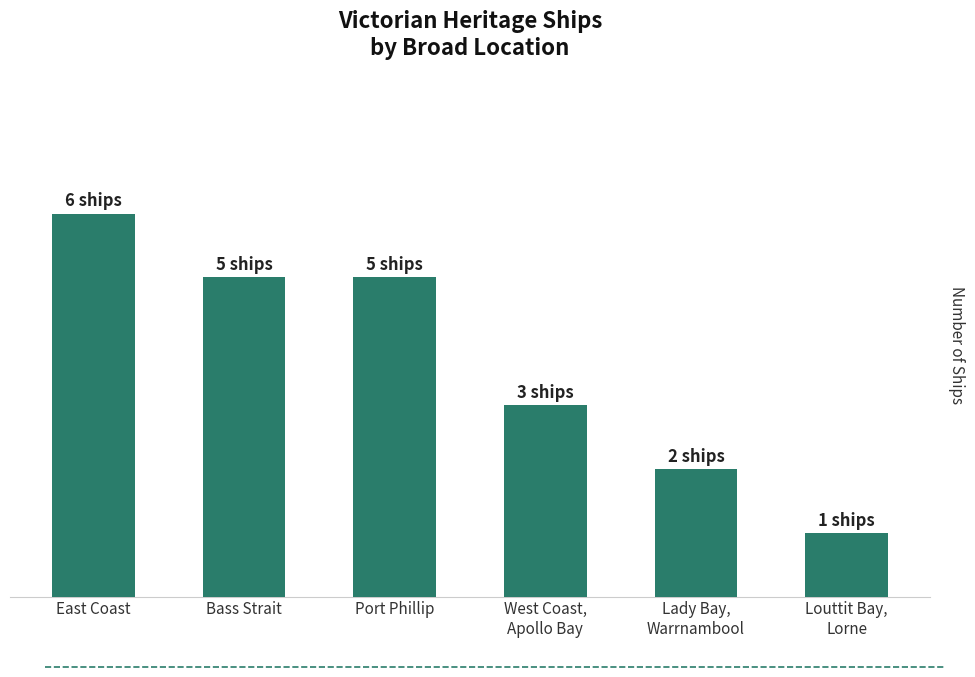

What is the difference between the maximum and minimum values?

5